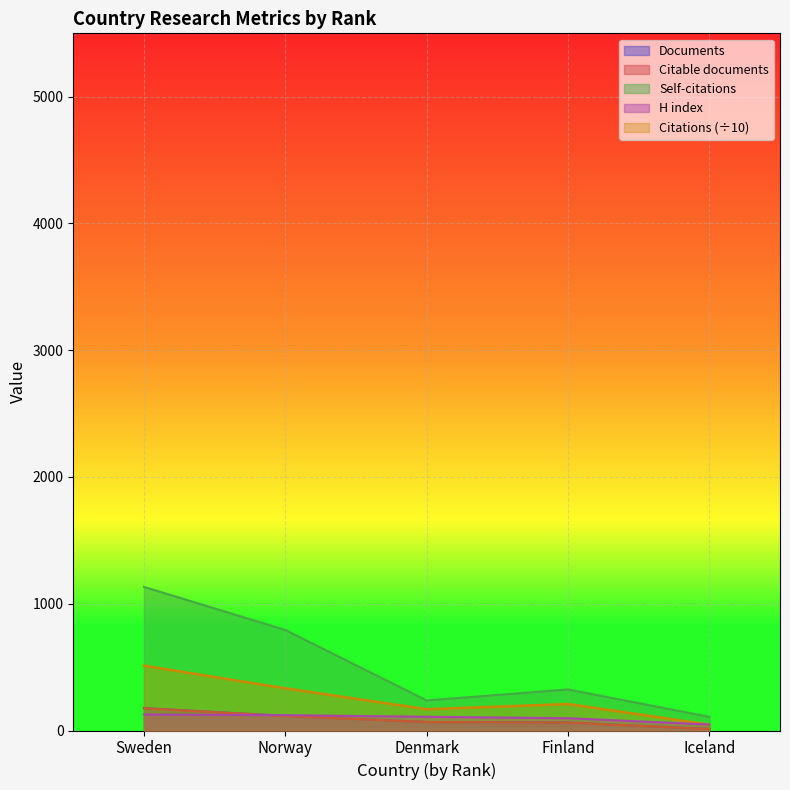

What is the maximum value for Citations?

511.3